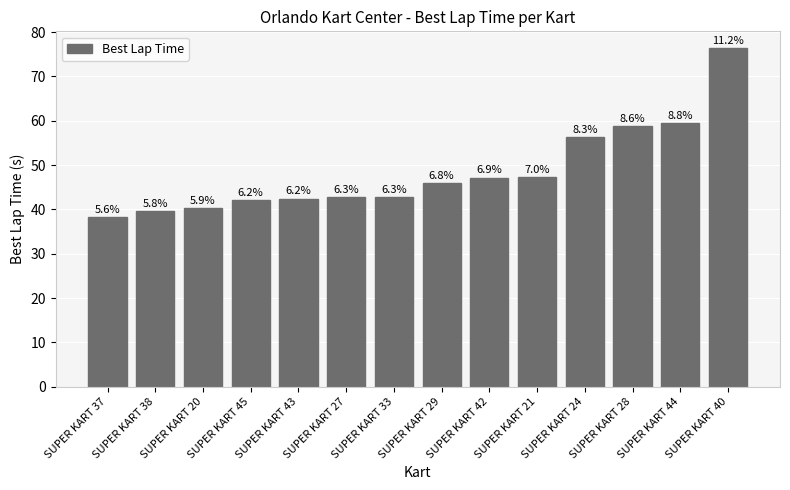

How many bars are there in total?

14